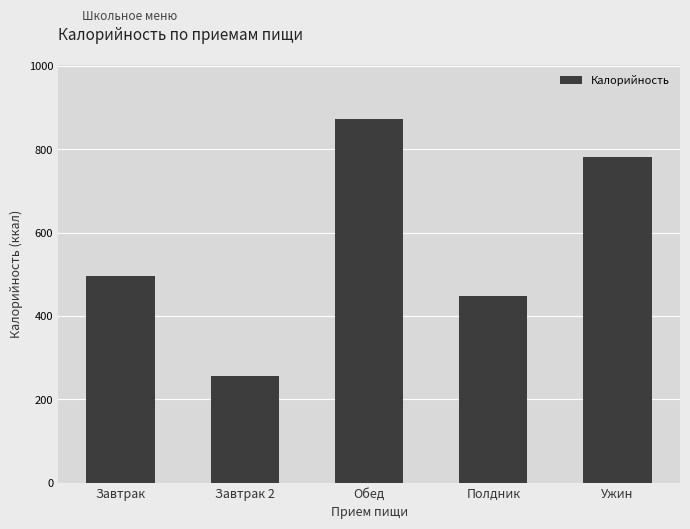

At which label is the value closest to 565?

Завтрак